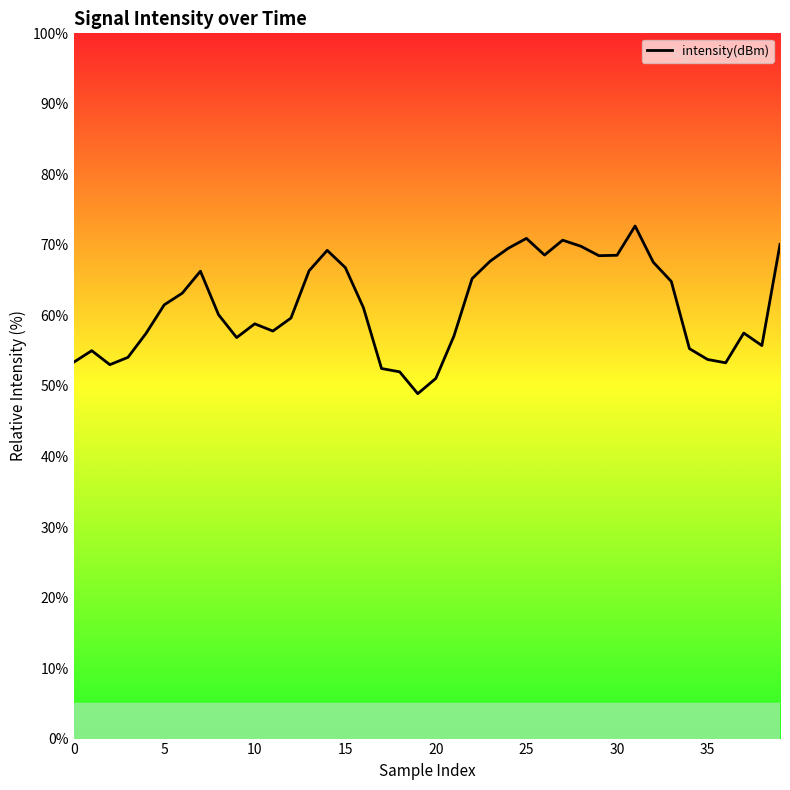

True or false: the data has more than 1 interior local peaks.

True